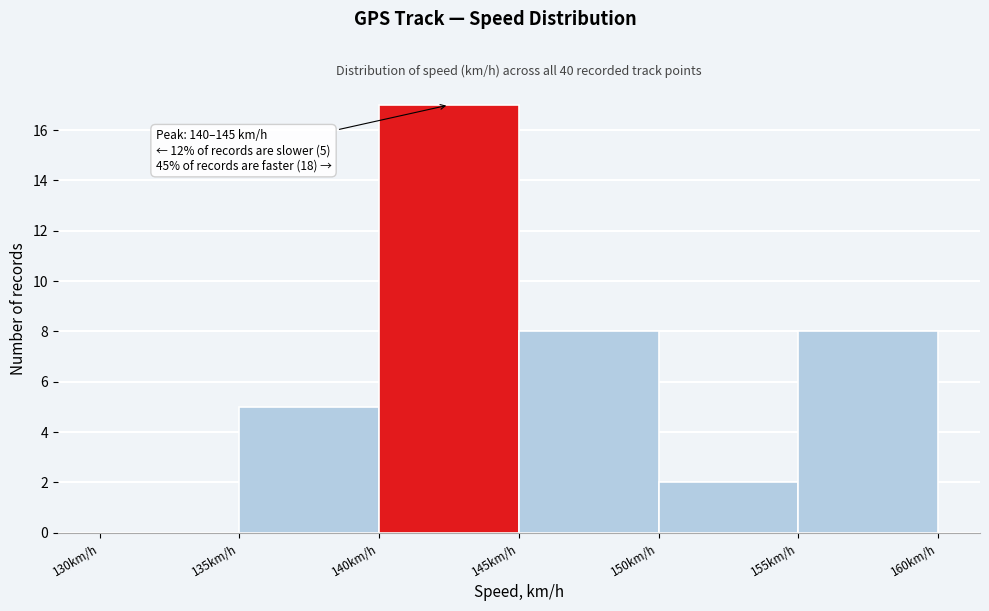

Over which range of the x-axis is the bar tallest?

140 to 145